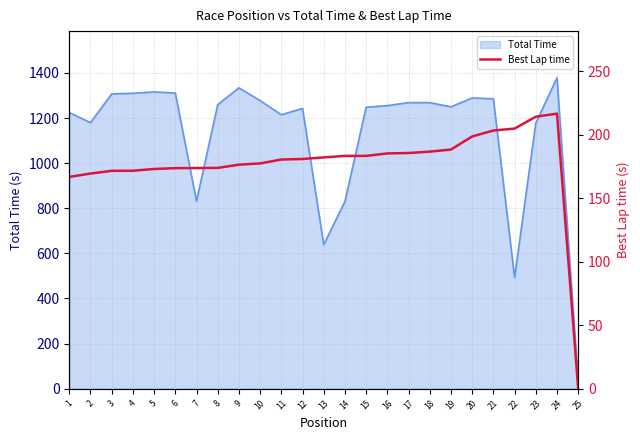

Is it true that the value at 11 is 239.2?

False